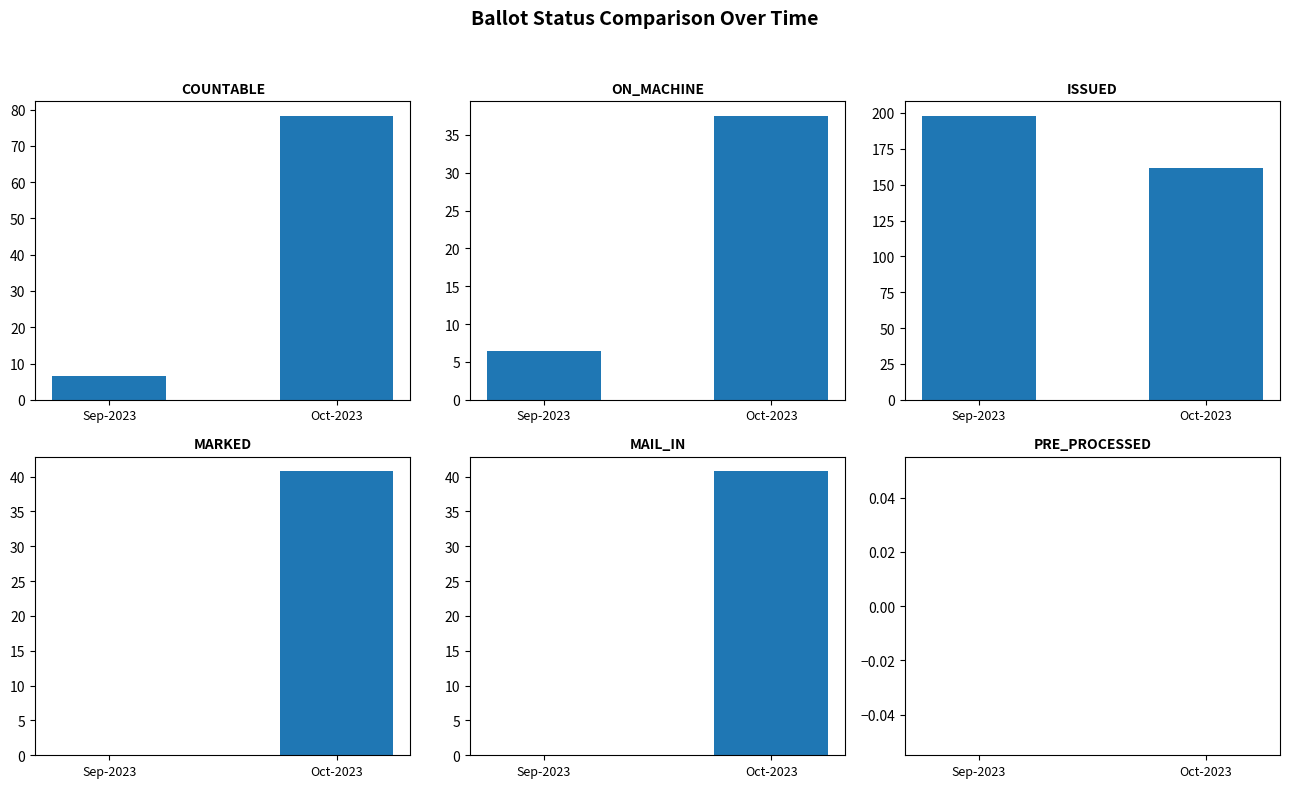

What position from the right is Sep-2023?

2